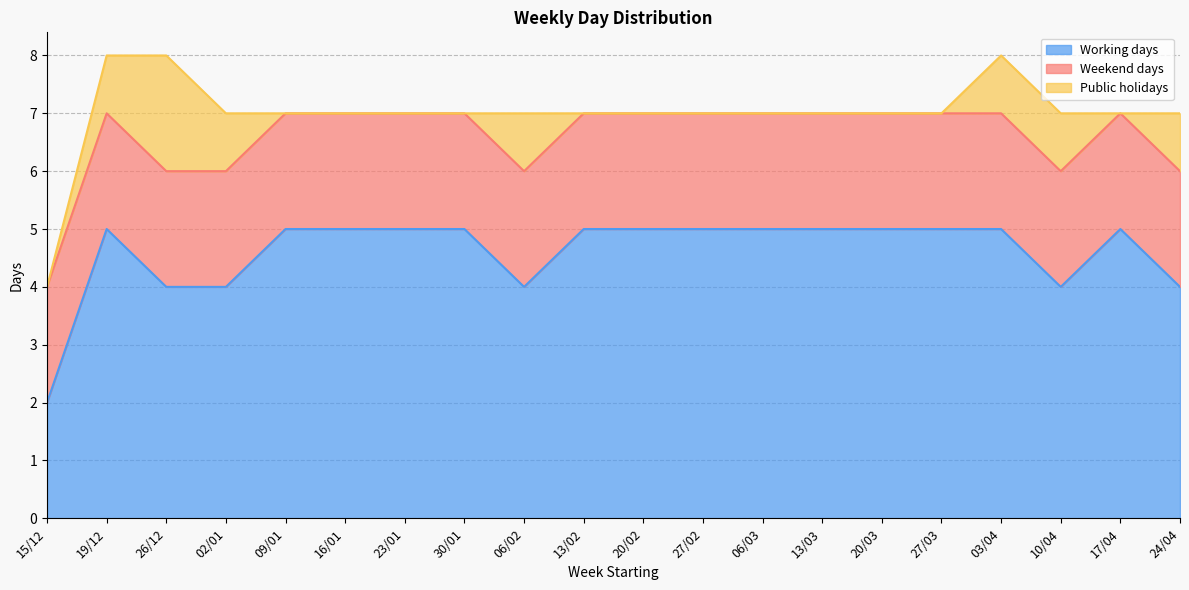

What are all the series names shown in the legend?

Working days, Weekend days, Public holidays